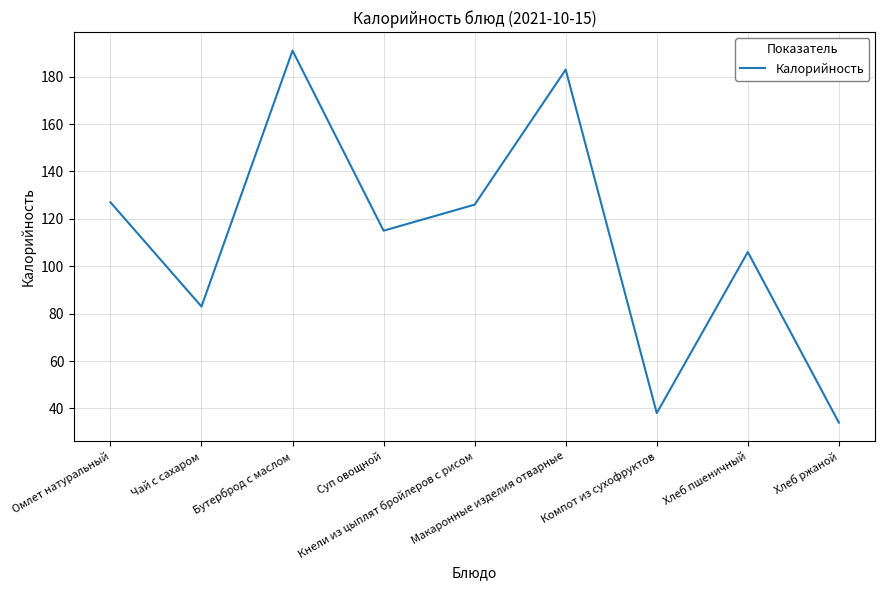

What is the maximum value shown in the chart?

191